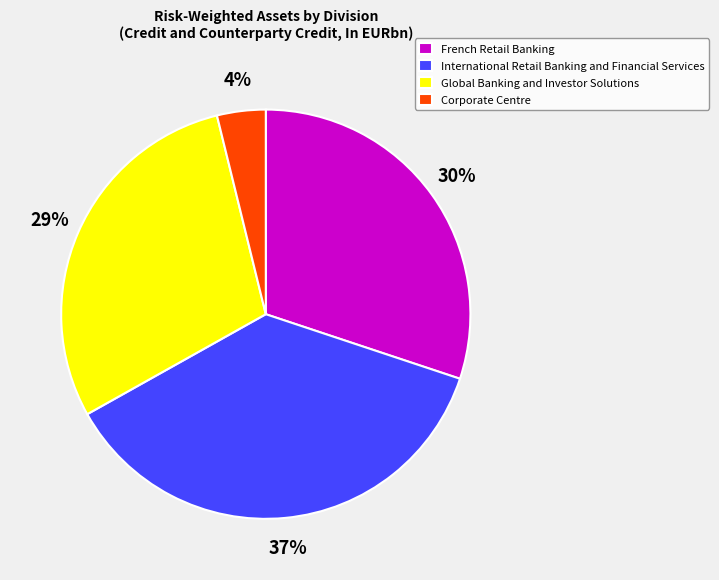

Which category has the smallest portion of the pie?

Corporate Centre